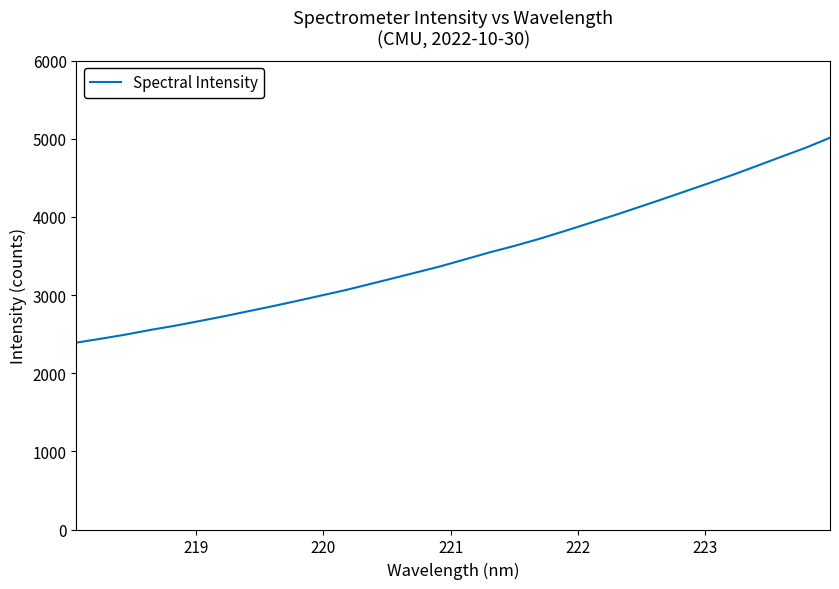

What is the smallest value displayed?

2392.0